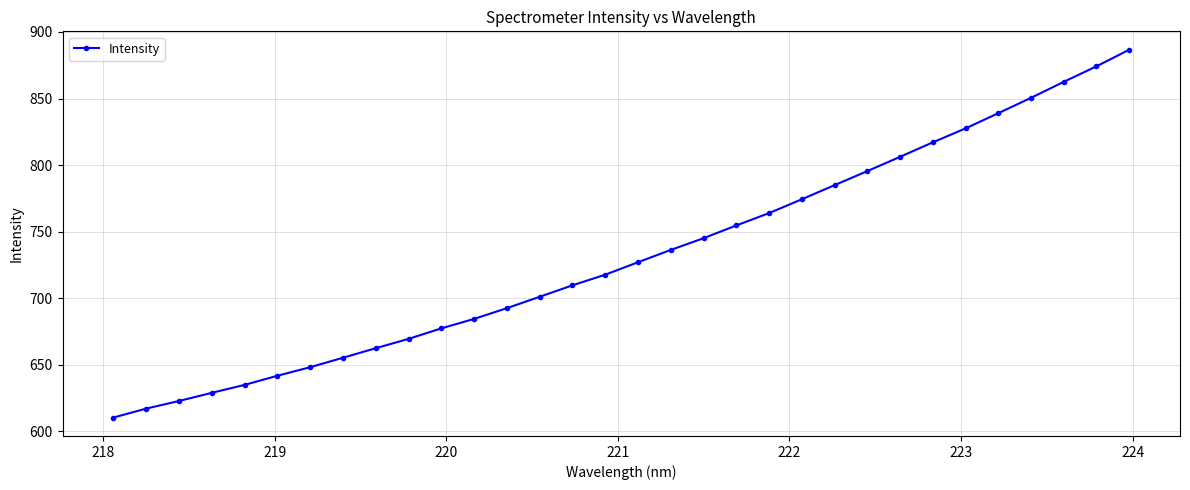

What is the value of the 24th point from the left?

795.5